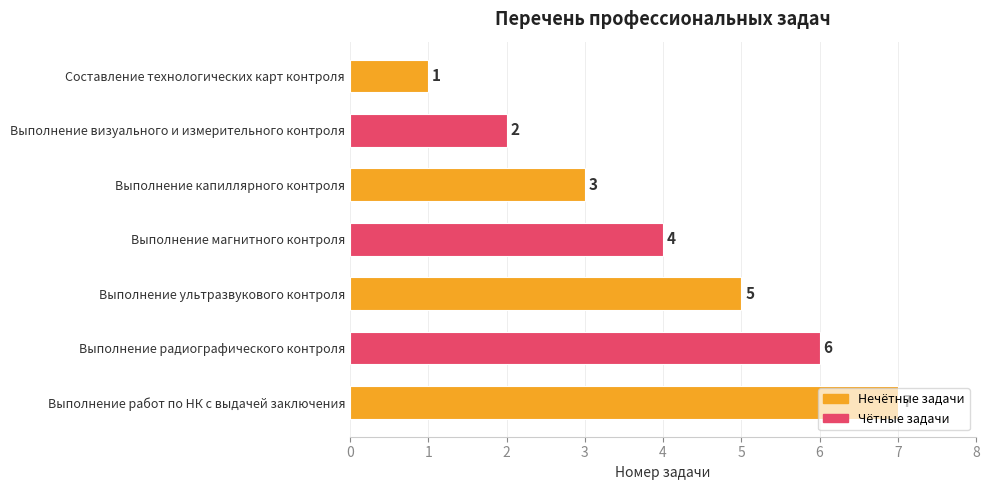

At which label is the value closest to 4?

Выполнение магнитного контроля